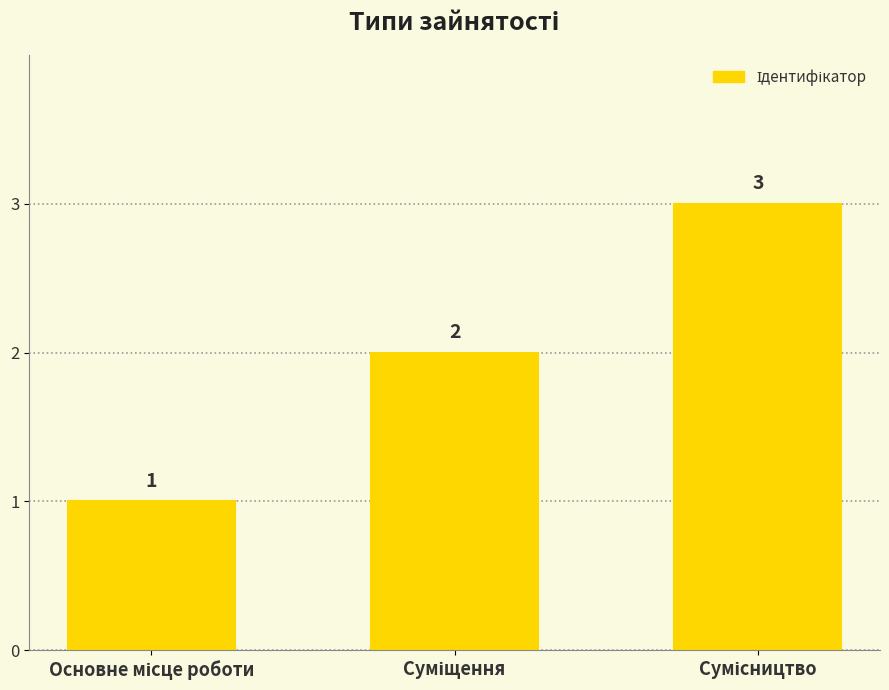

Count the number of categories in the chart.

3